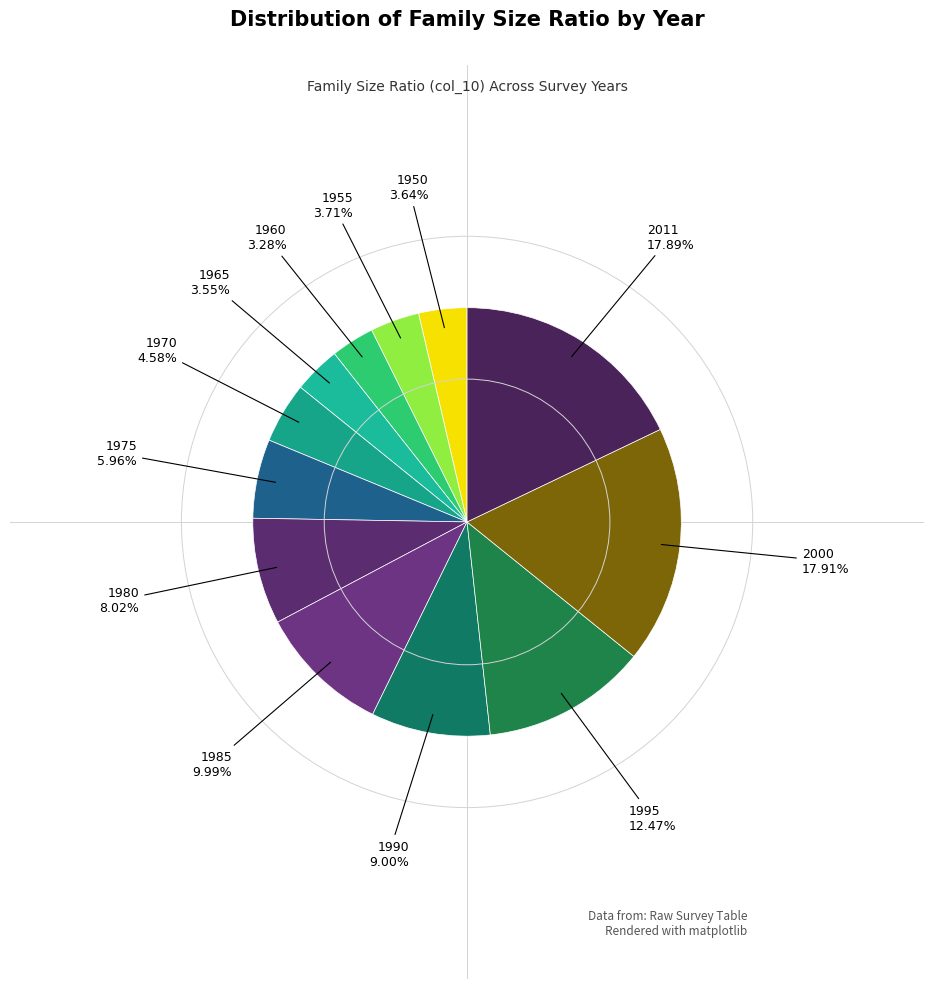

Is there any slice that represents more than half of the pie?

No